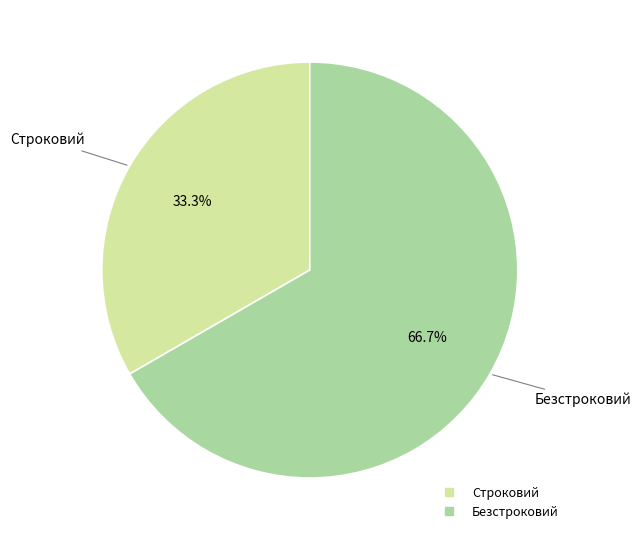

True or false: Безстроковий accounts for 67% of the total.

True